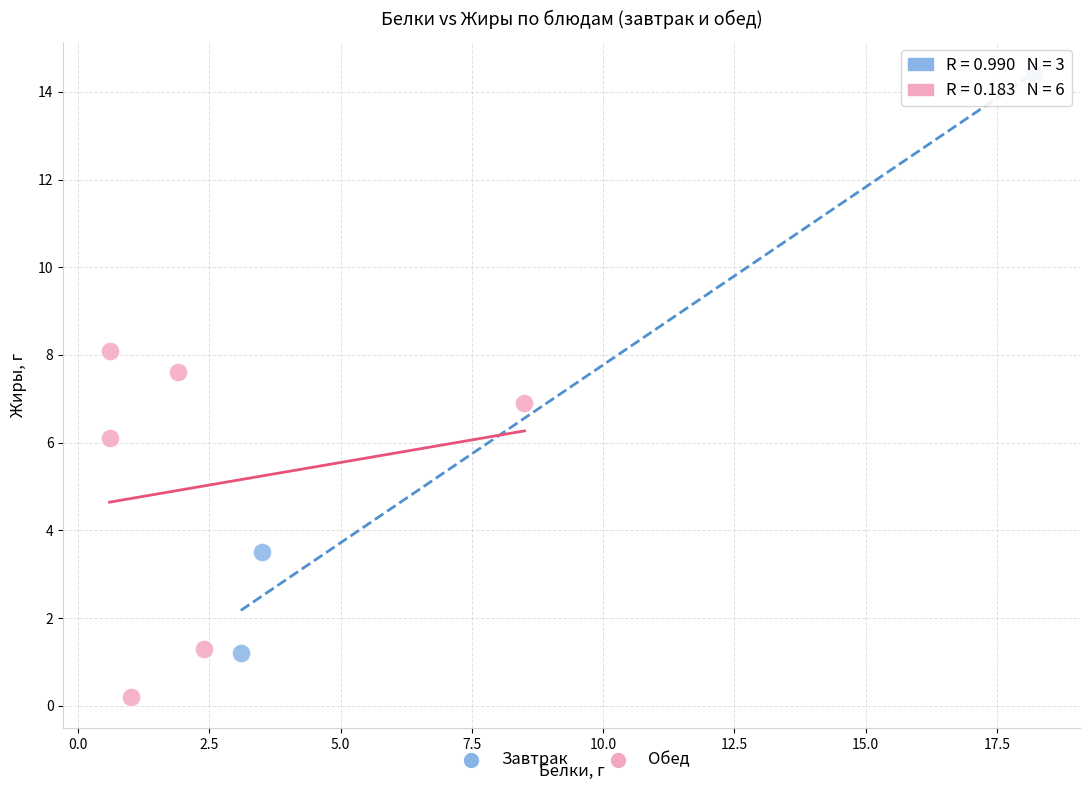

Which series reaches the maximum Y coordinate?

Завтрак